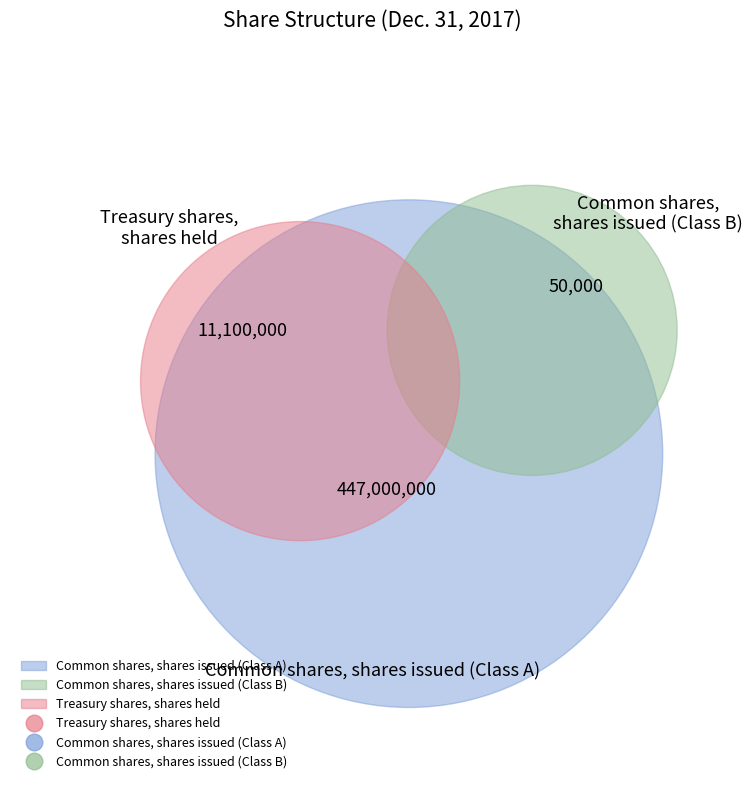

Count the number of slices in the pie.

3